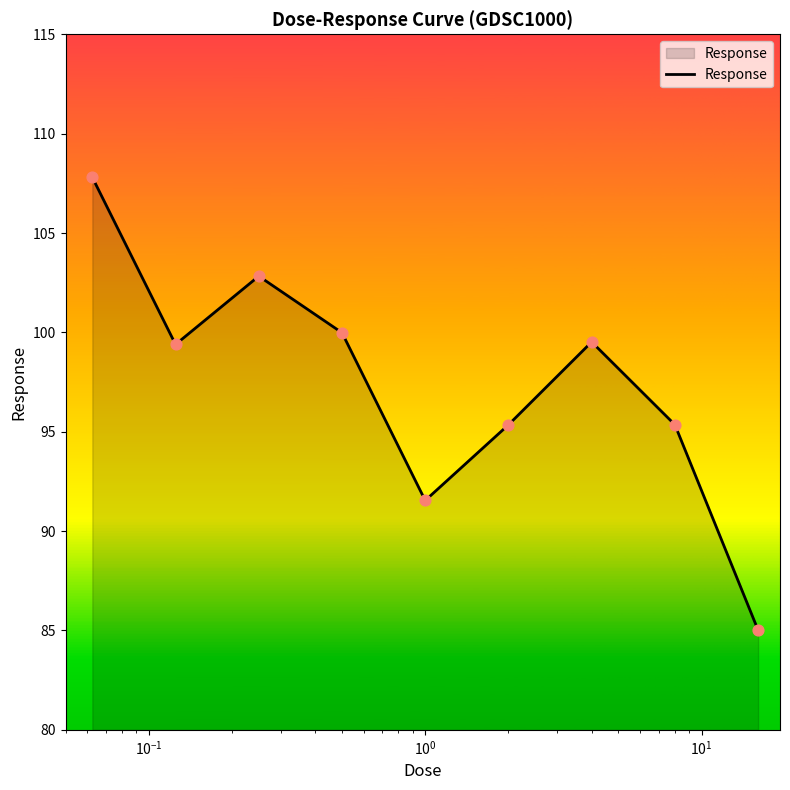

What is the difference between the maximum and minimum values?

22.8